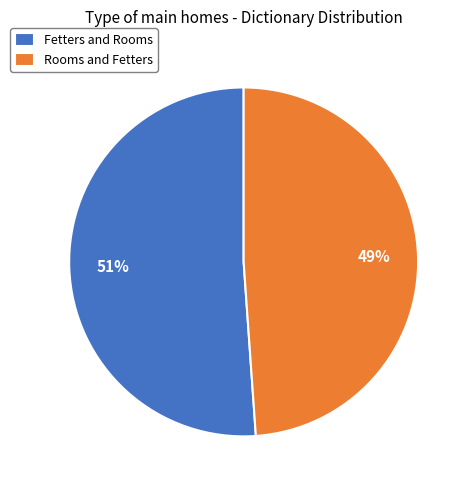

To the nearest percent, what is the difference between the Fetters and Rooms and Rooms and Fetters slice percentages?

2%